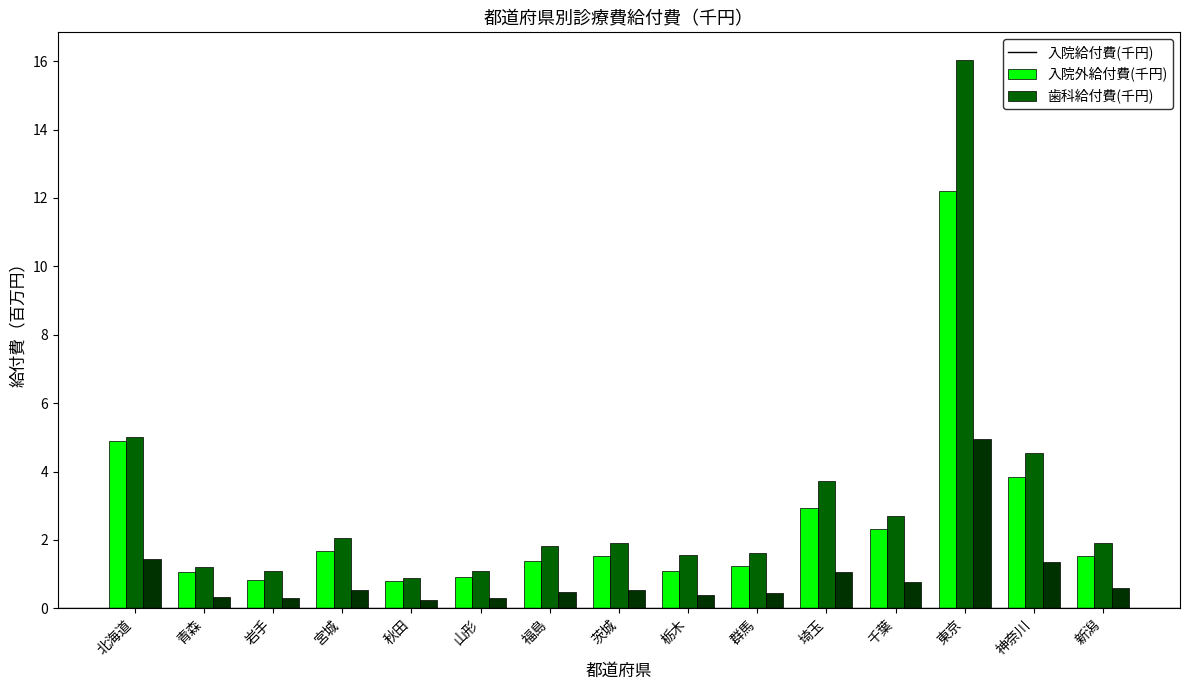

At which label does 入院給付費(千円) reach its peak?

東京